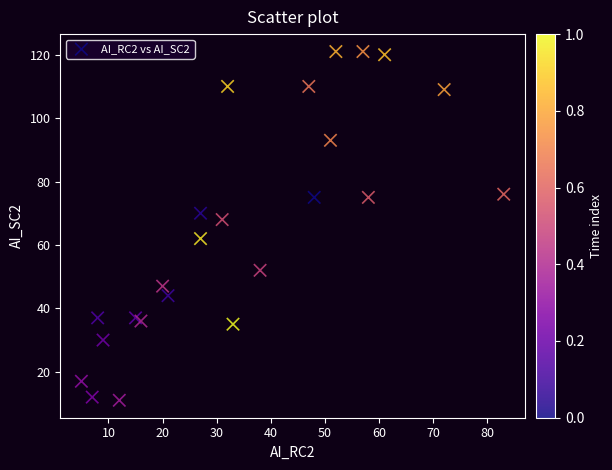

What Y value in the scatter plot is closest to 66?

68